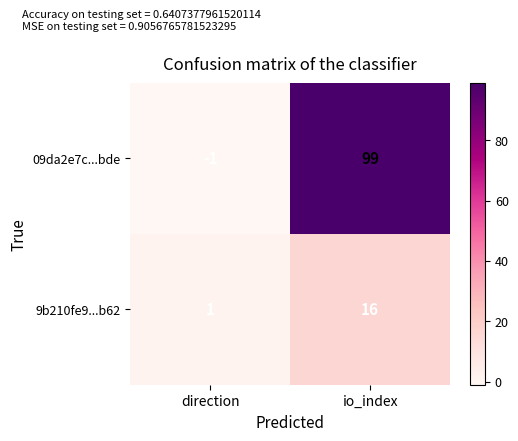

How many categories are shown in the chart?

2